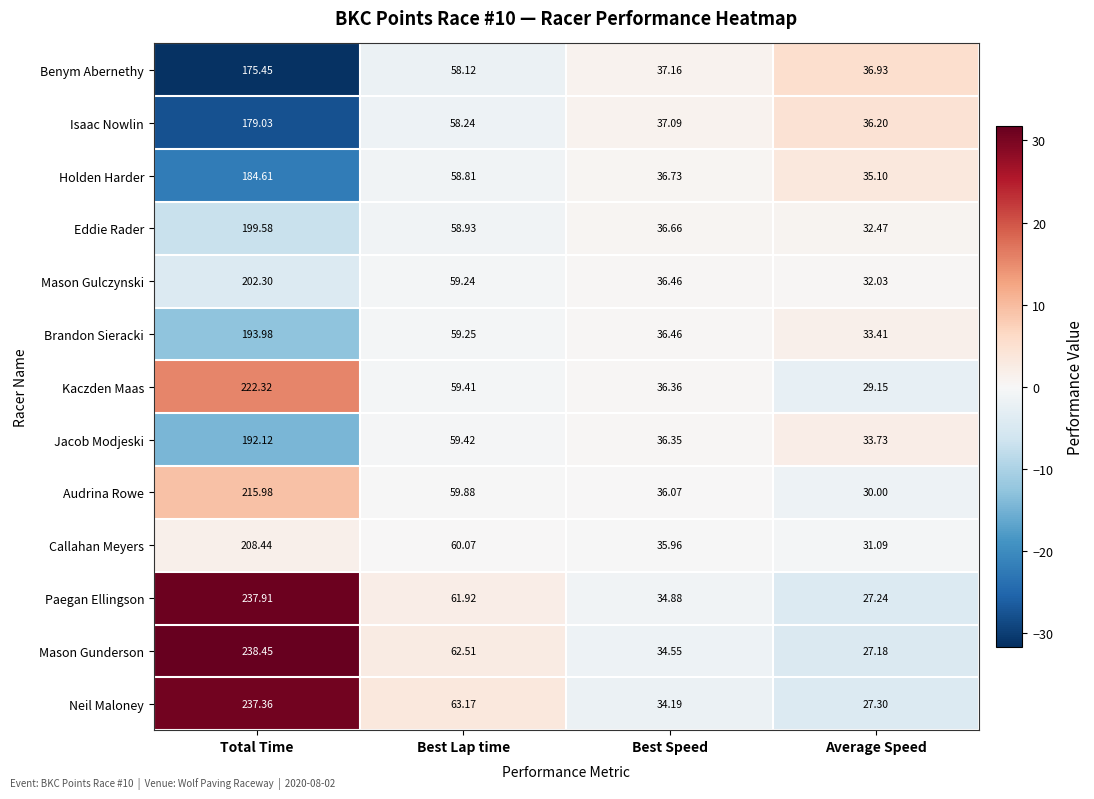

At which label does Callahan Meyers reach its minimum?

Average Speed